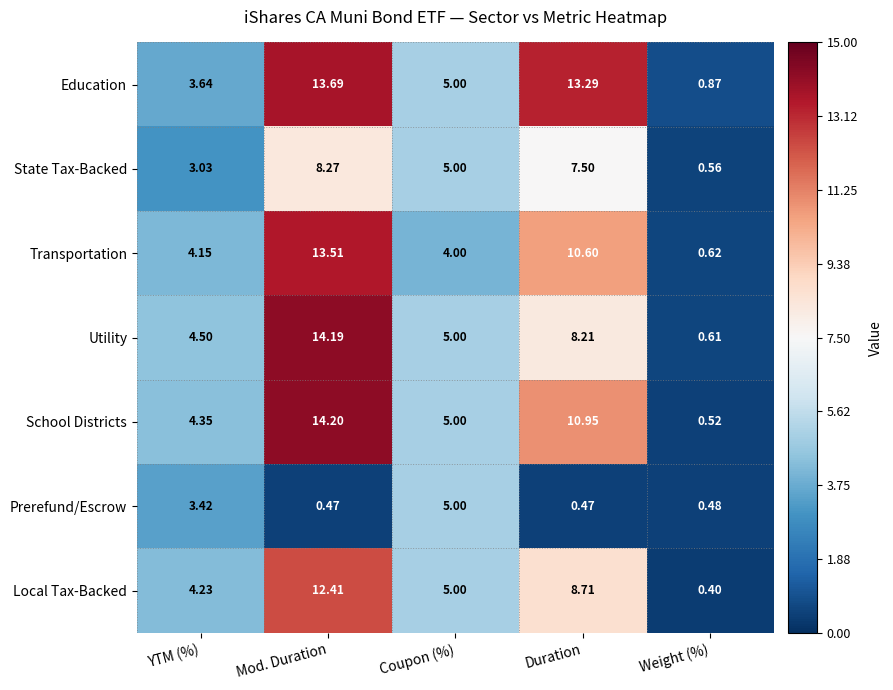

What is the difference between the highest and lowest values at YTM (%)?

1.5